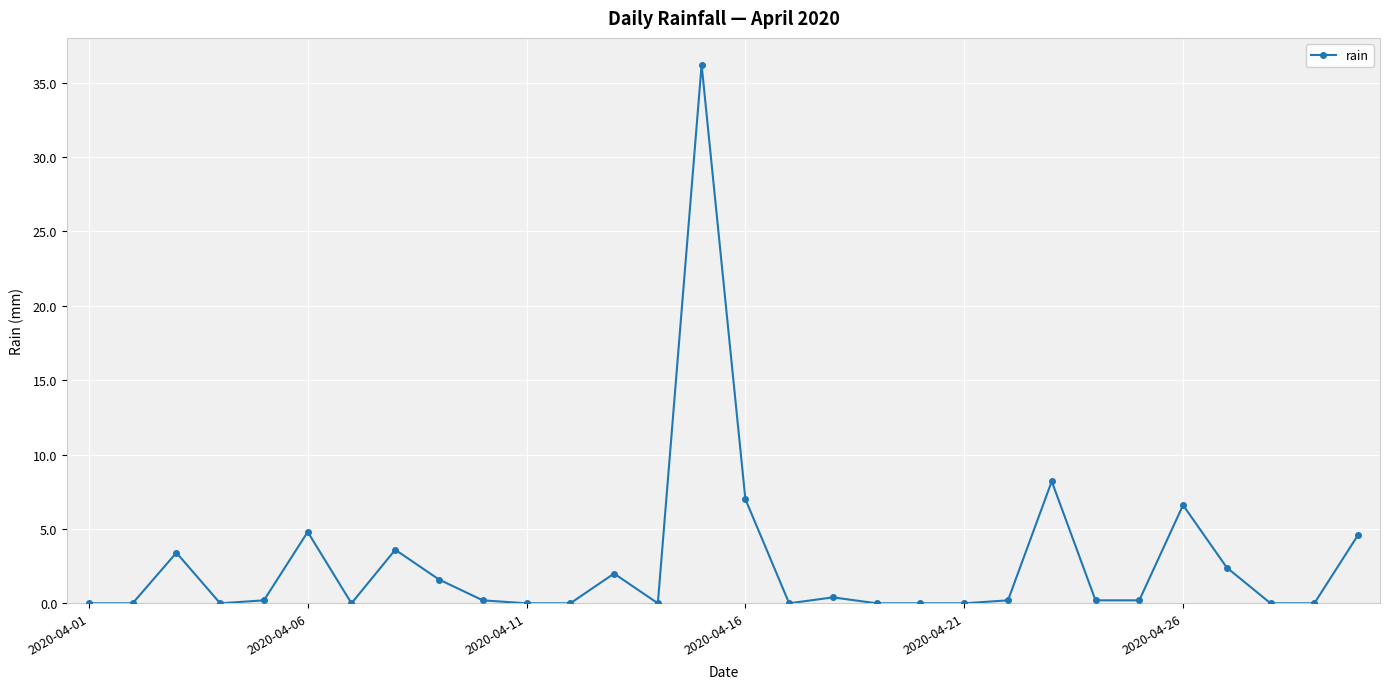

Reading left to right, transcribe all the data shown in this chart.

0.0	0.0	3.4	0.0	0.2	4.8	0.0	3.6	1.6	0.2	0.0	0.0	2.0	0.0	36.2	7.0	0.0	0.4	0.0	0.0	0.0	0.2	8.2	0.2	0.2	6.6	2.4	0.0	0.0	4.6